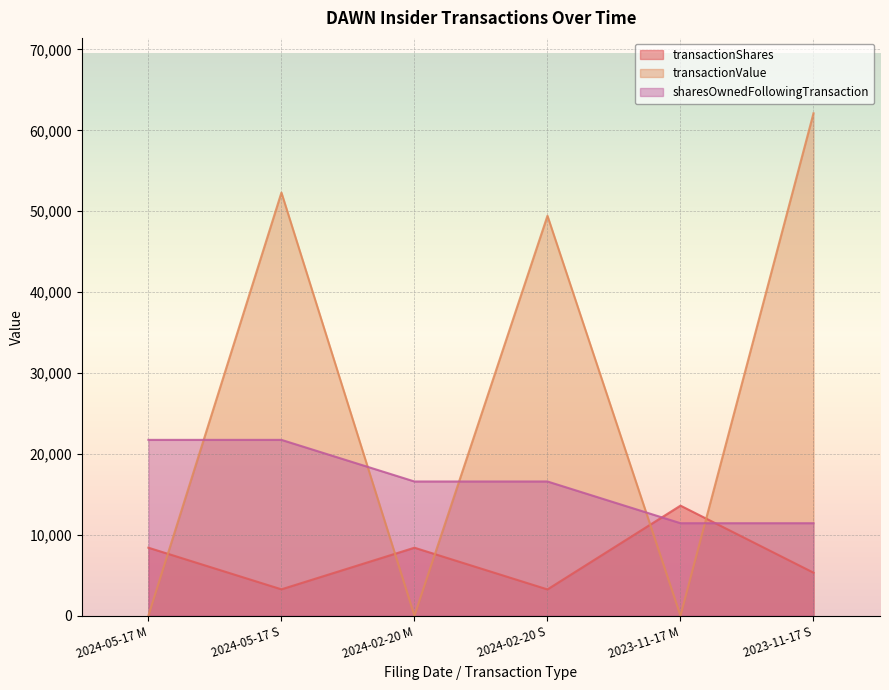

What position from the right is 2024-05-17 M?

6